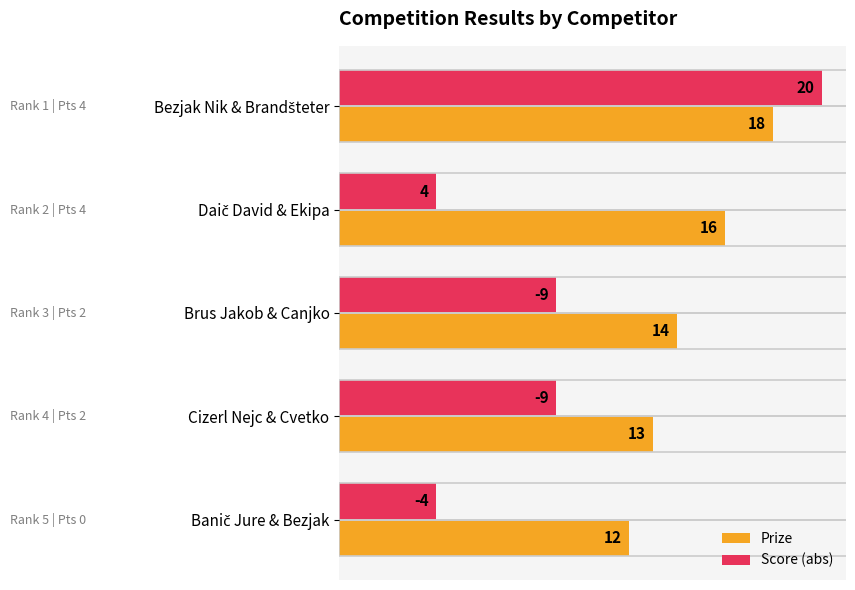

What is the minimum value for Score (abs)?

4